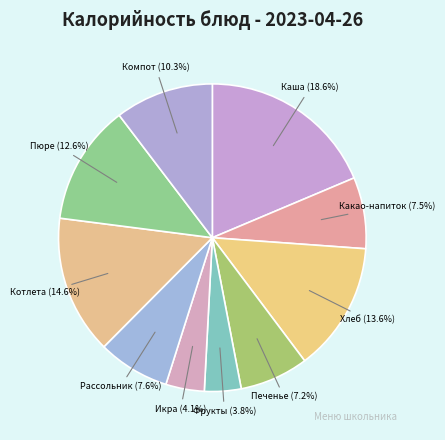

To the nearest percent, what is the average slice percentage?

10%